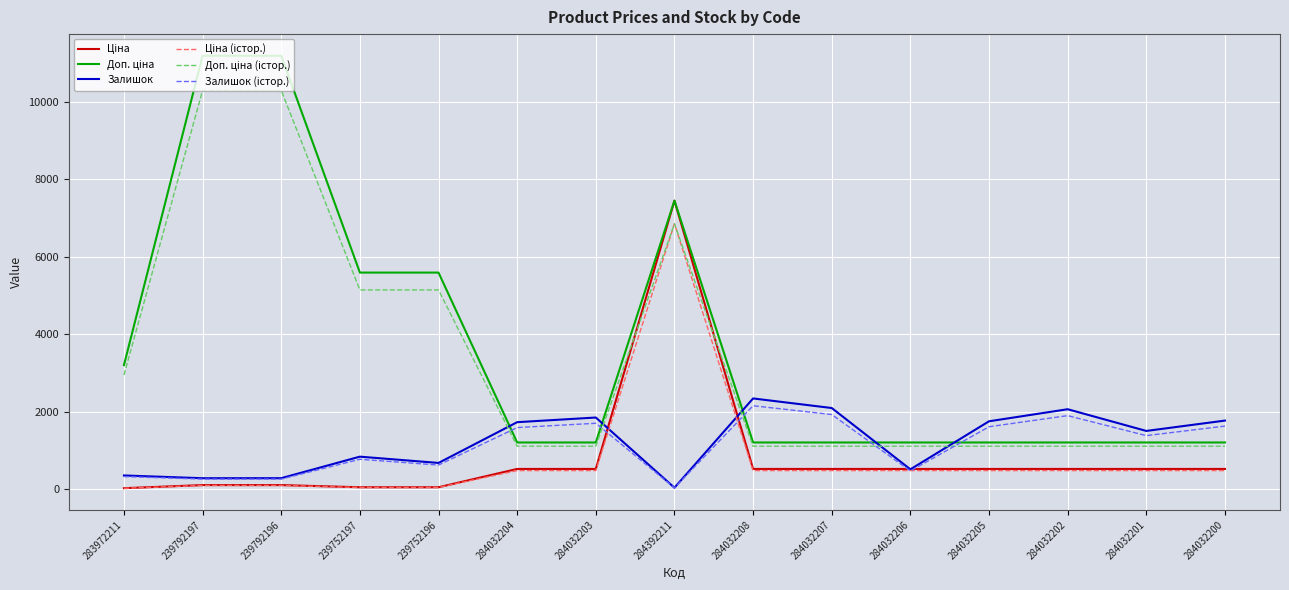

What is the difference between the highest and lowest values at 284032207?

1613.0